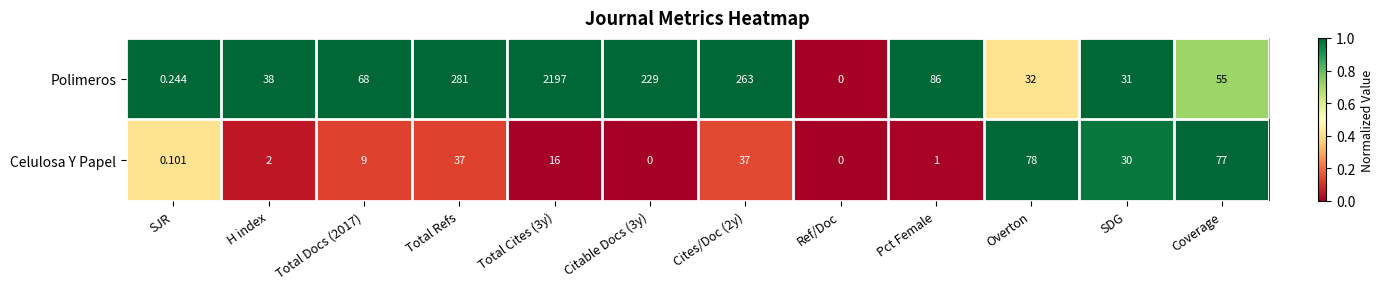

Between H index and Total Refs, which series saw the biggest shift?

Polimeros